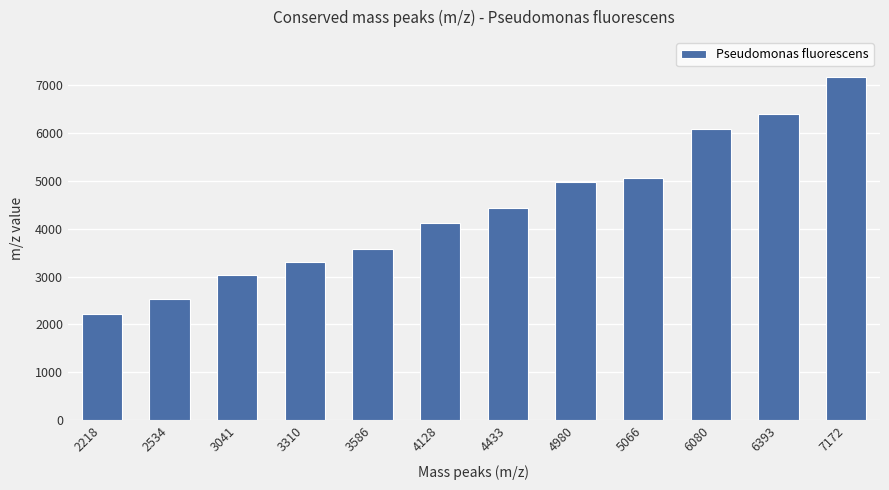

Which label corresponds to the smallest value in the chart?

2218